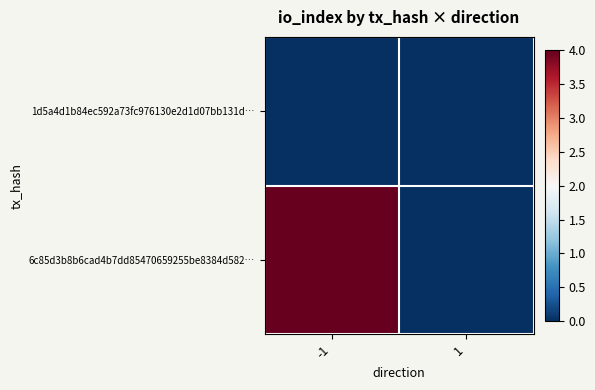

Which has a higher value, 1 or -1?

1